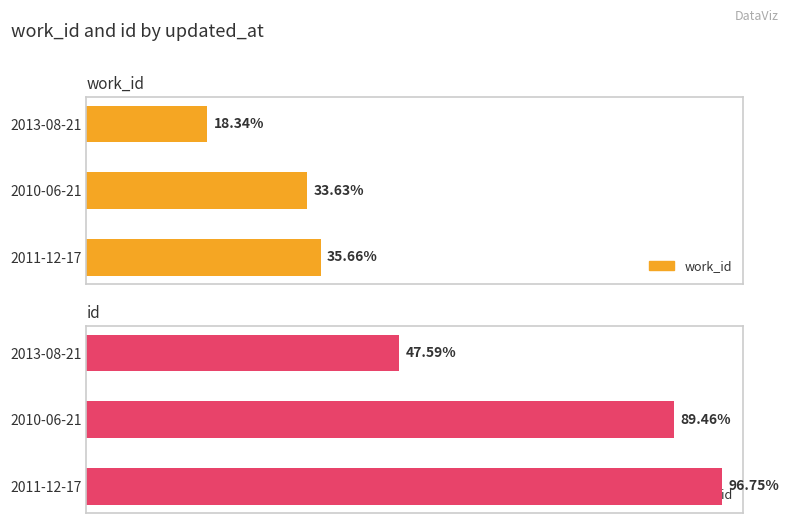

List the series in order of their overall mean, highest first.

id, work_id